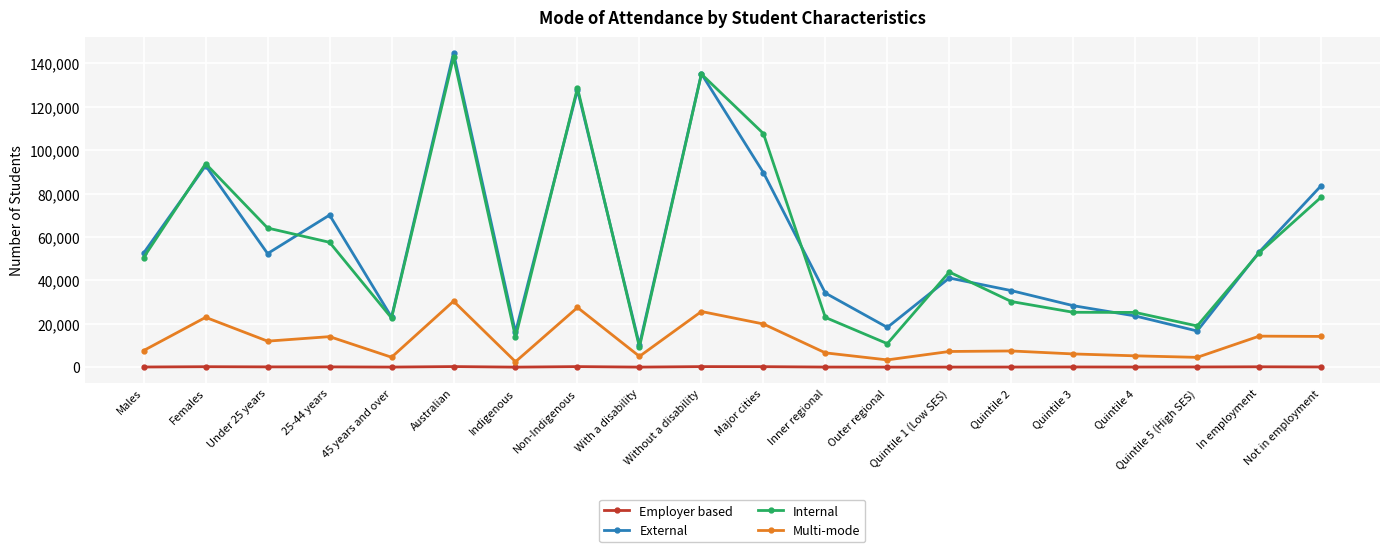

Where does the Employer based series first go above 75?

Females